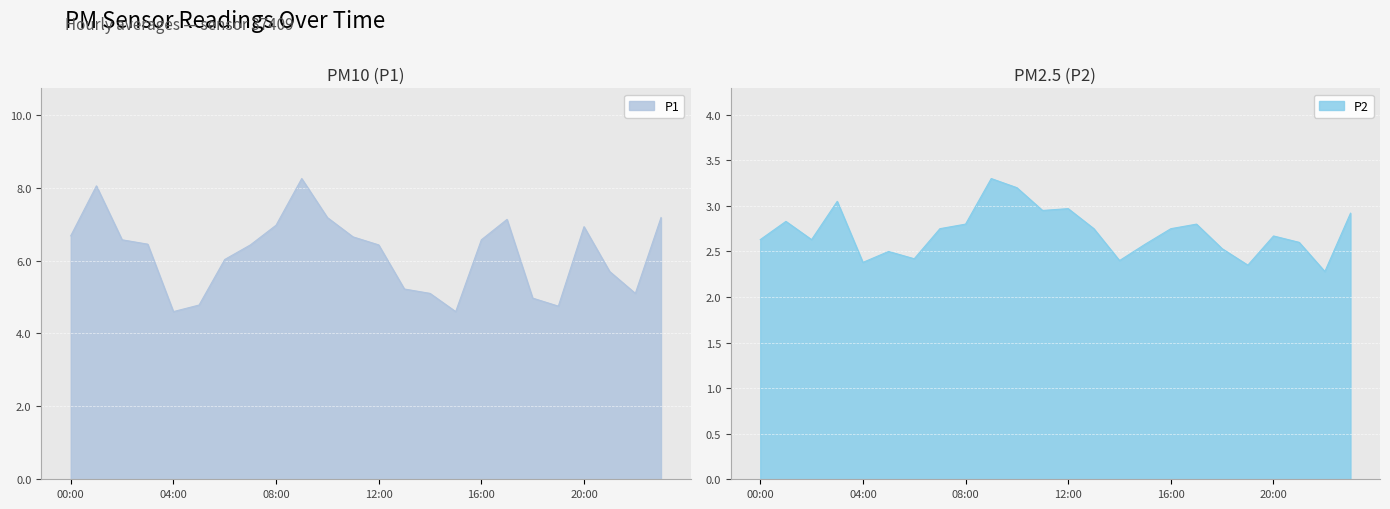

What are all the series names shown in the legend?

P1, P2